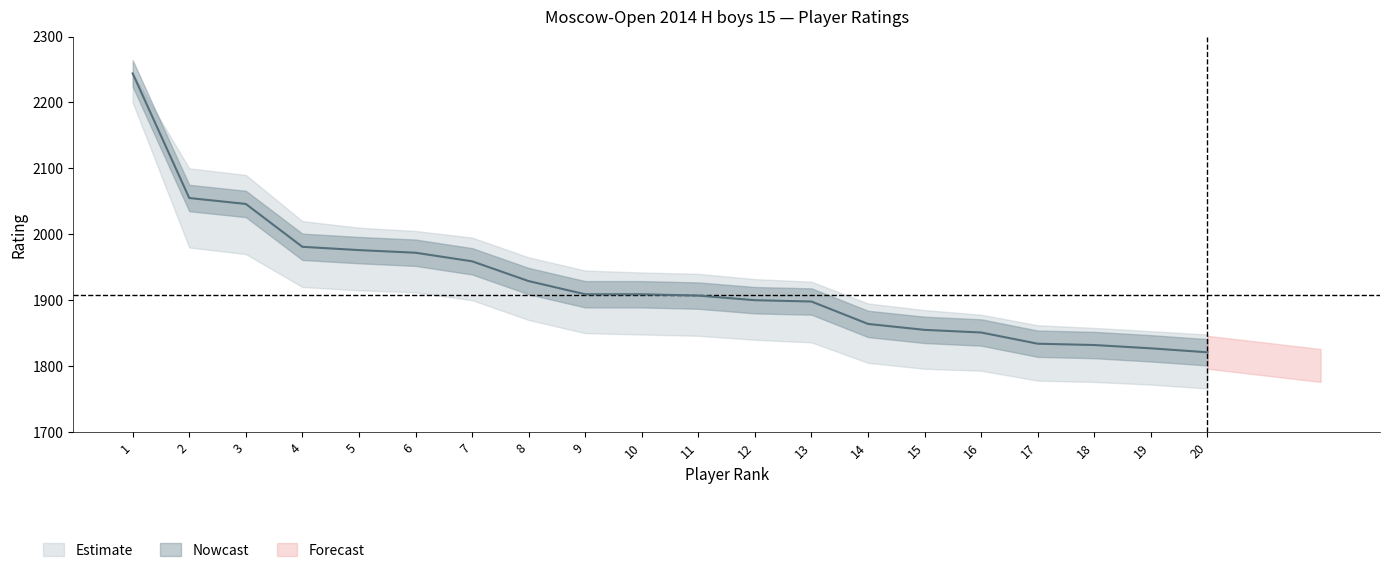

What is the sum of the values at 8 and 5?

3905